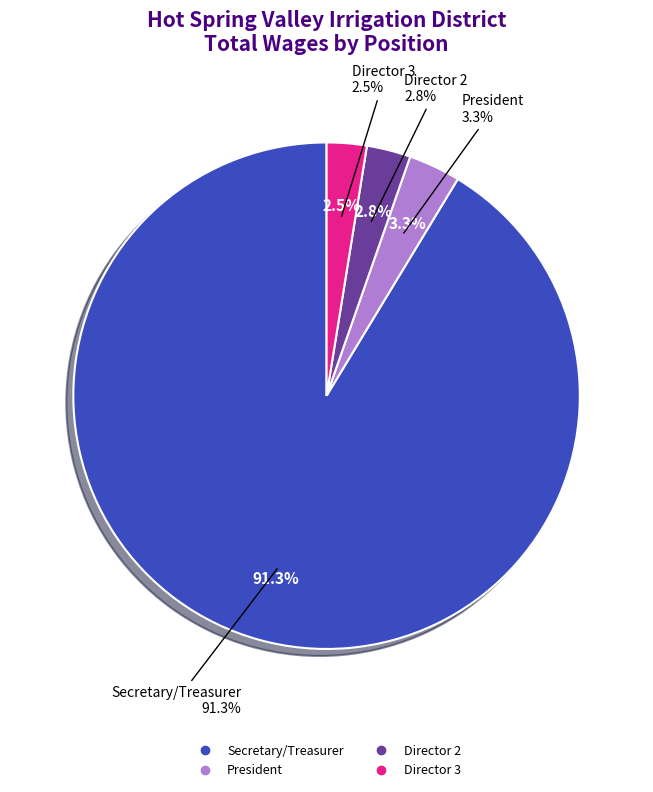

What portion of the pie excludes Director 4 (Board Of Directors)?

100.0%